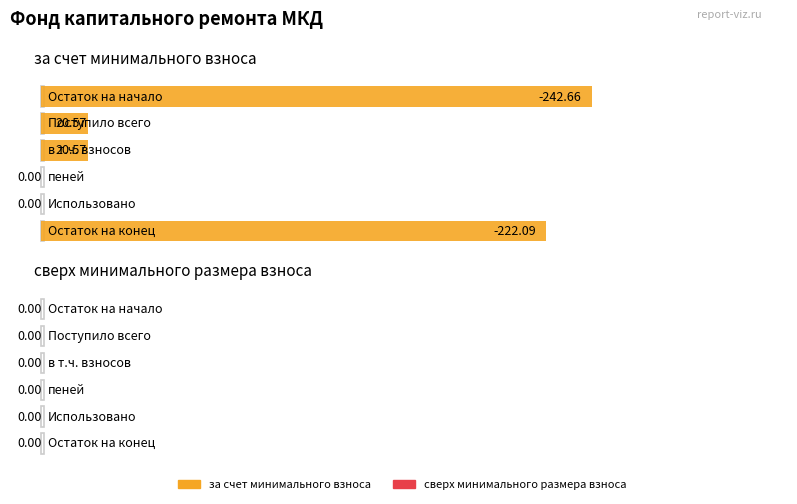

At Остаток на начало, list the series in order from largest to smallest.

сверх минимального размера взноса, за счет минимального взноса